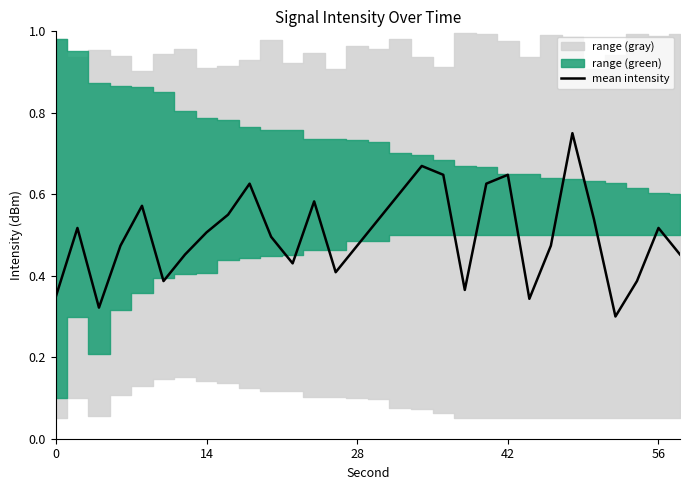

True or false: there are more than 1 points higher than both neighbors.

True